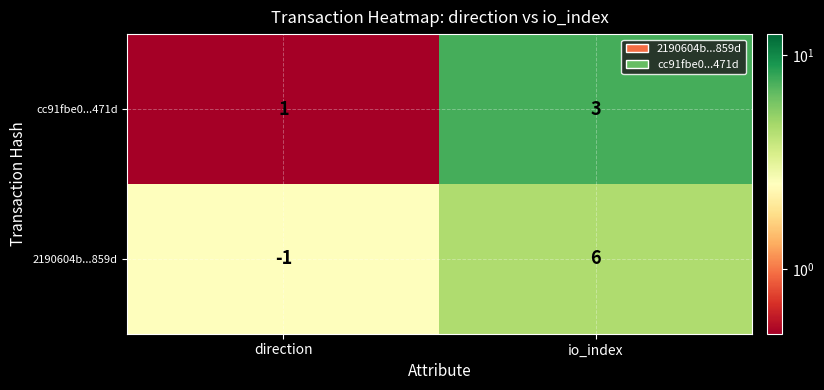

List the series in order of their overall mean, lowest first.

cc91fbe0...471d, 2190604b...859d